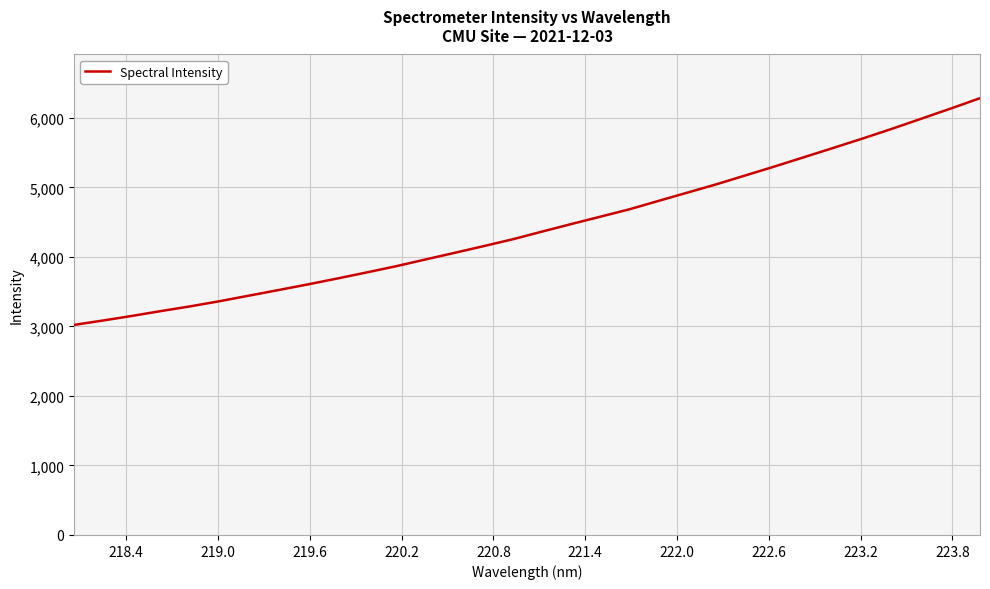

What is the difference between the maximum and minimum values?

3260.7